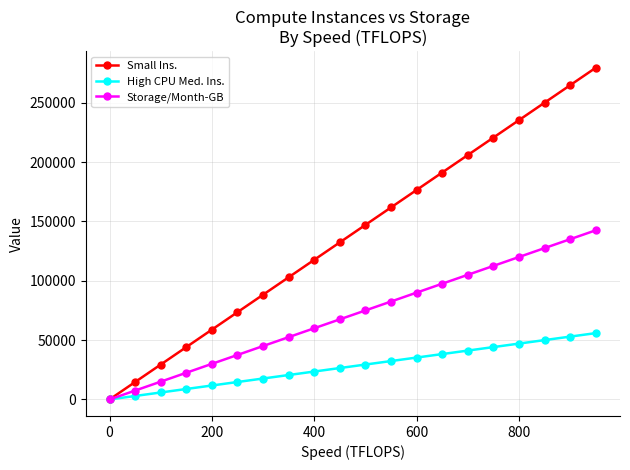

What is the maximum value for Small Ins.?

279411.8